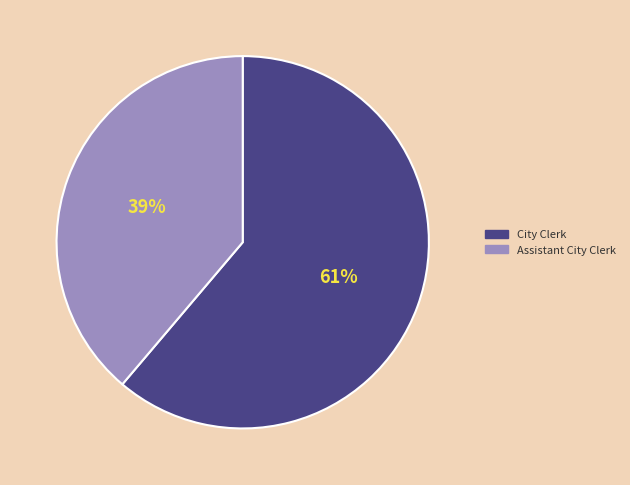

Combined, do Assistant City Clerk and City Clerk account for over 50%?

Yes